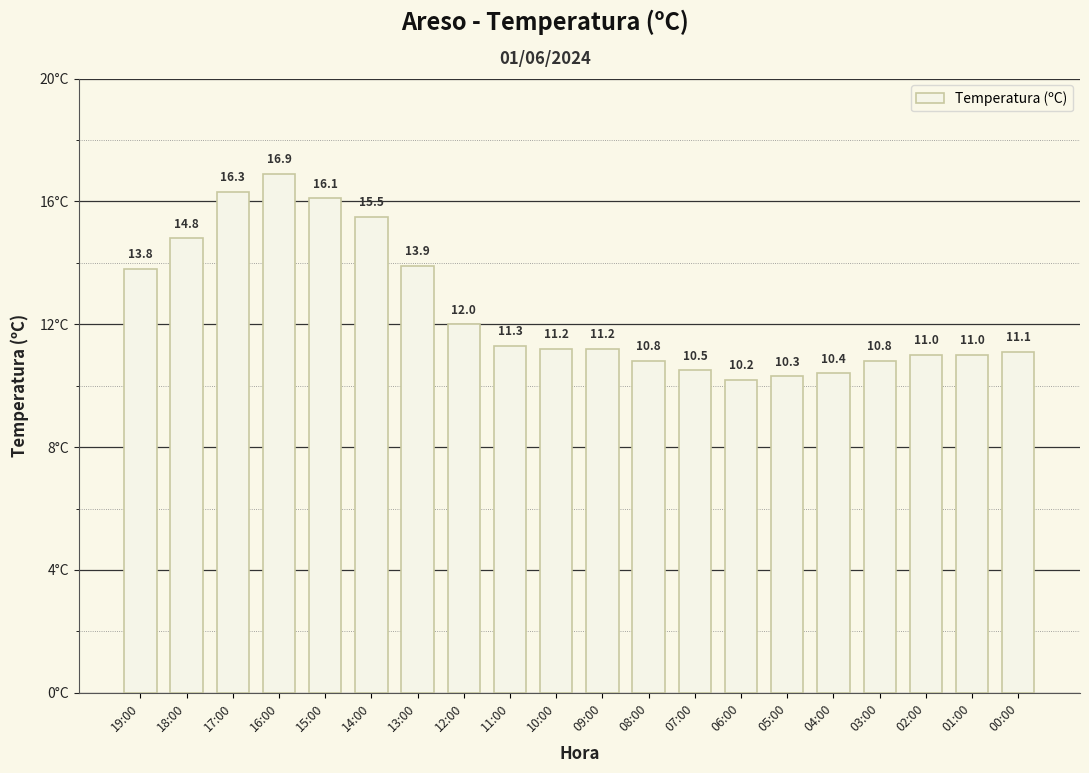

The value at 08:00 is 18.5. True or false?

False